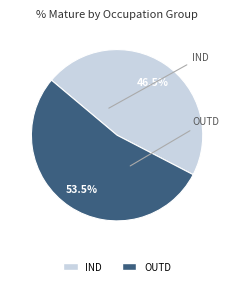

Does any single category account for the majority?

Yes